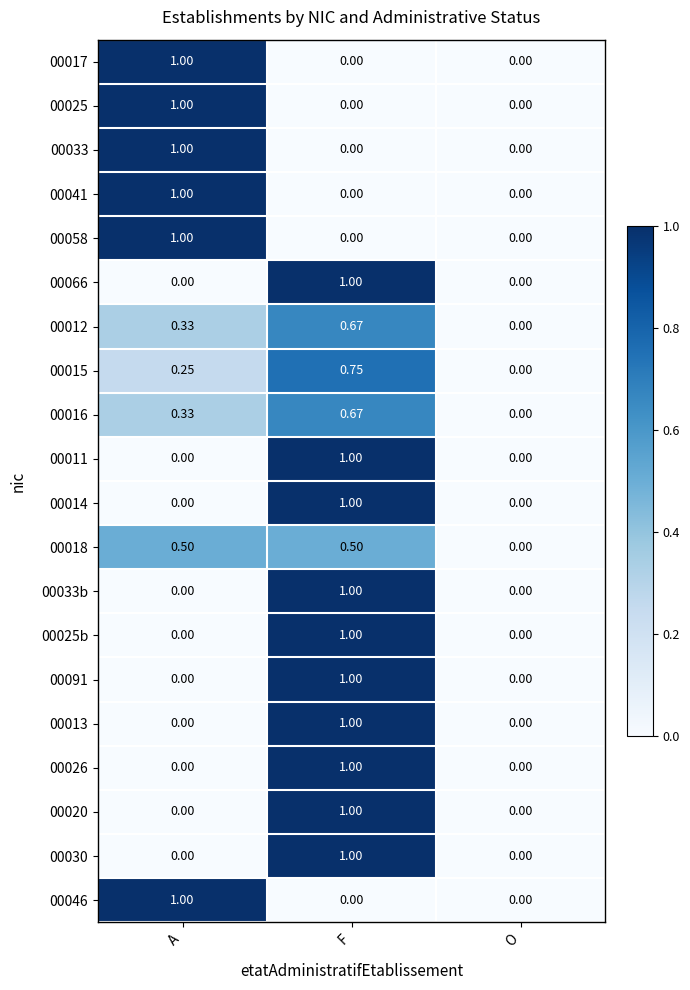

At which label does 00025b reach its peak?

F